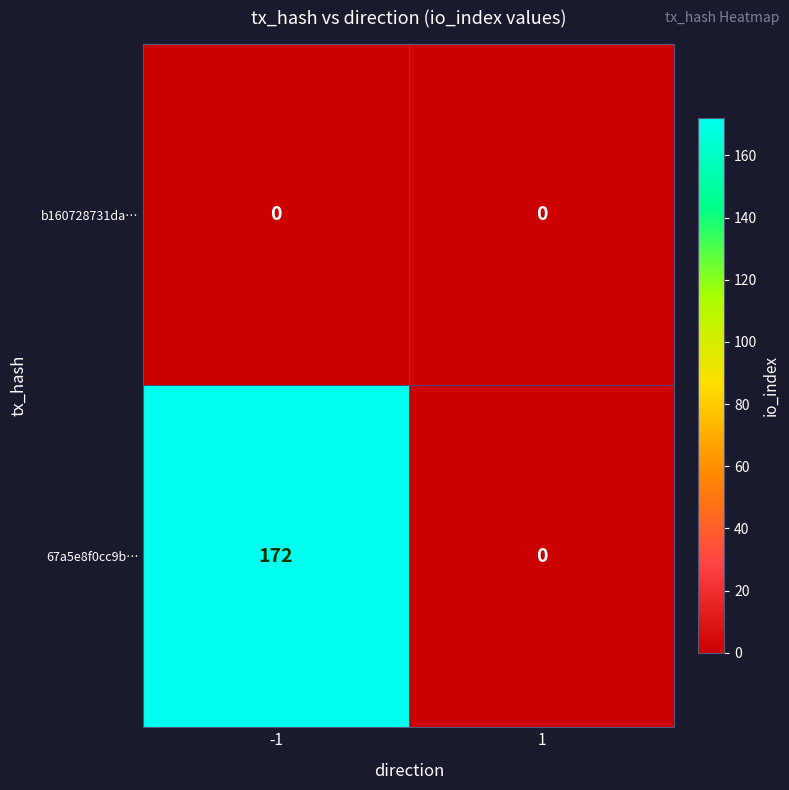

The 67a5e8f0cc9b… series shows -101 at 1. True or false?

False